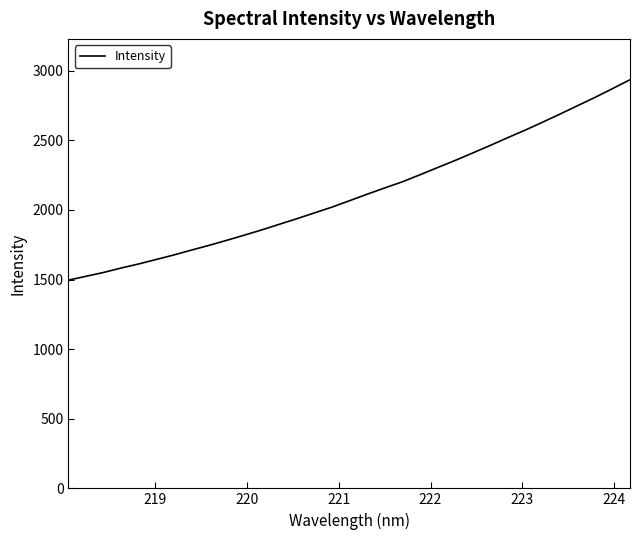

What is the smallest value displayed?

1495.4